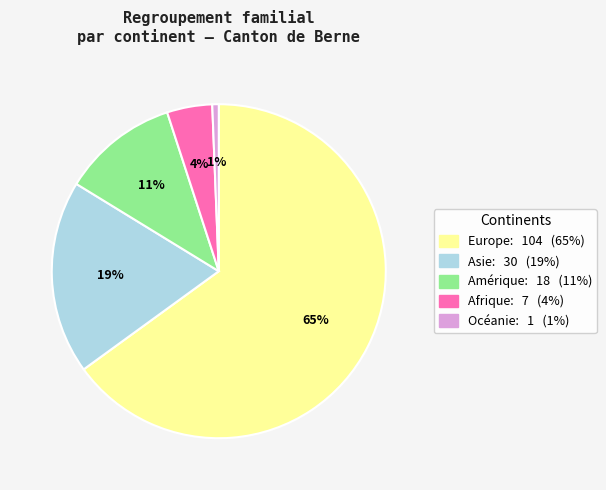

To the nearest percent, what is the difference between the largest and smallest slice percentages?

64%